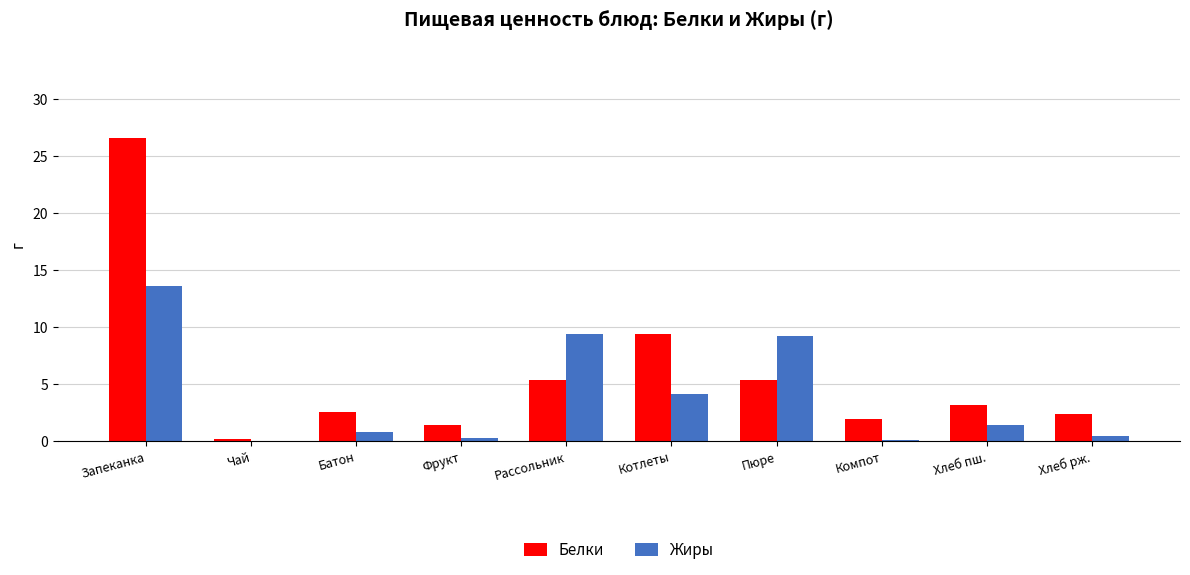

What is the sum of all Белки values?

58.5